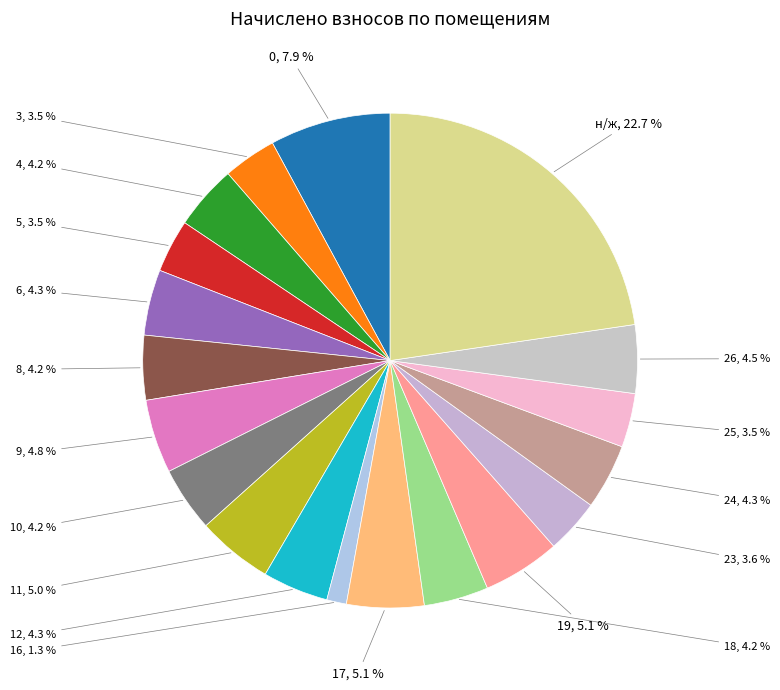

To the nearest percent, what is the average slice percentage?

5%